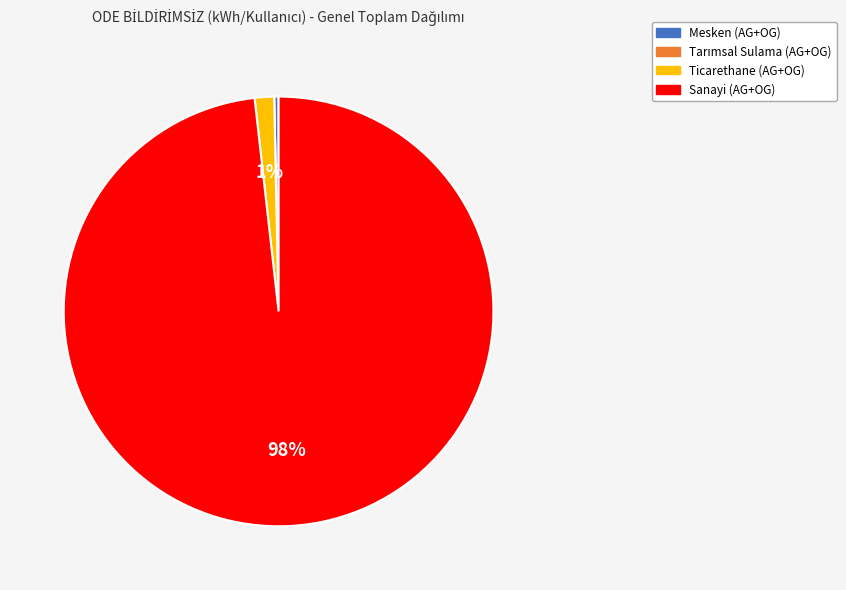

Between Sanayi (AG+OG) and Mesken (AG+OG), which is larger?

Sanayi (AG+OG)